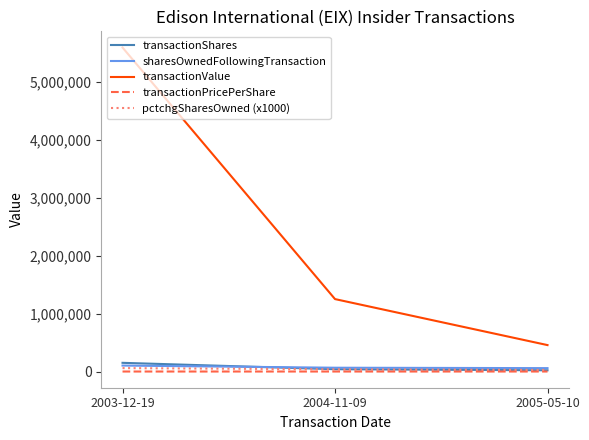

Count the number of data series in this chart.

5